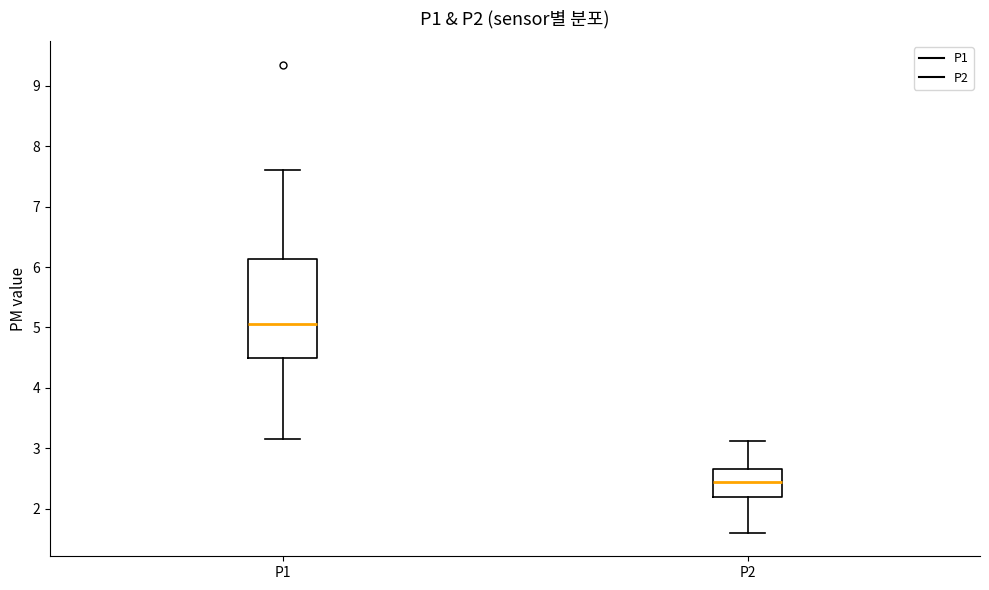

Reading left to right, read every box against the y-axis: the position of its median line, the range the box covers, and the ends of its whiskers. The values are not printed on the chart, so give them approximately, as read against the axis.

P1: median 5.1, box 4.5 to 6.1, whiskers 3.2 to 7.6
P2: median 2.5, box 2.2 to 2.7, whiskers 1.6 to 3.1